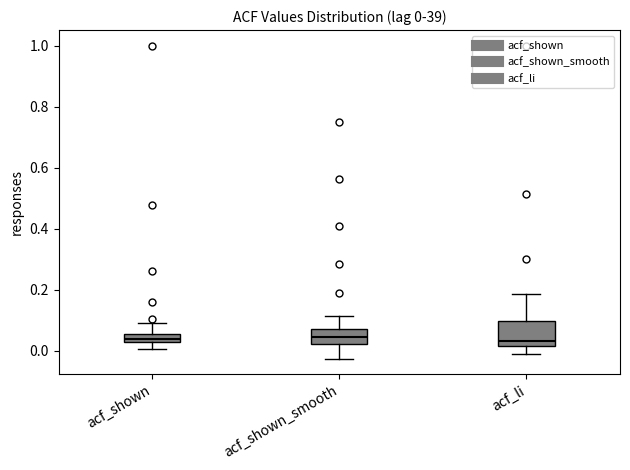

Which box is the tallest, from its lower edge to its upper edge?

acf_li